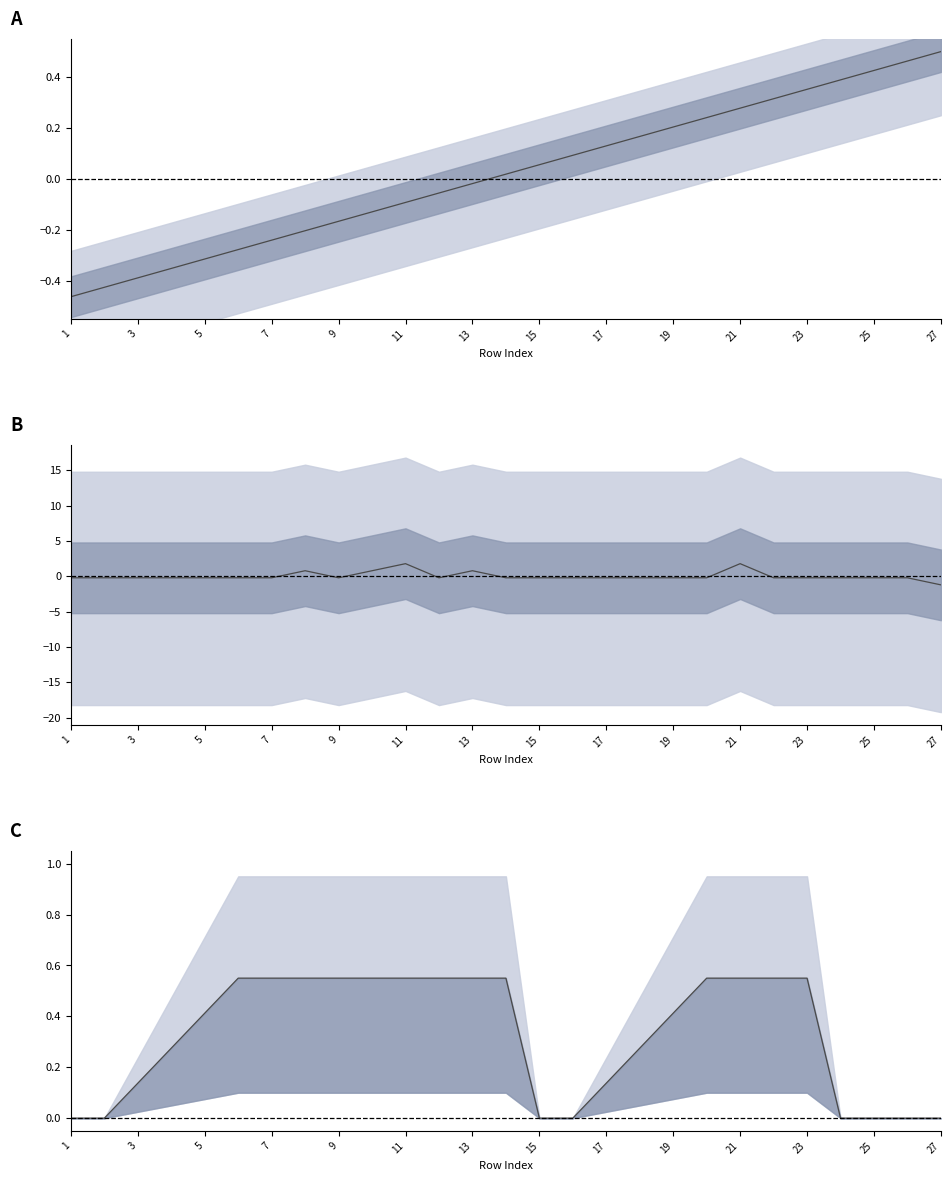

How many values are between 0 and 1?

27